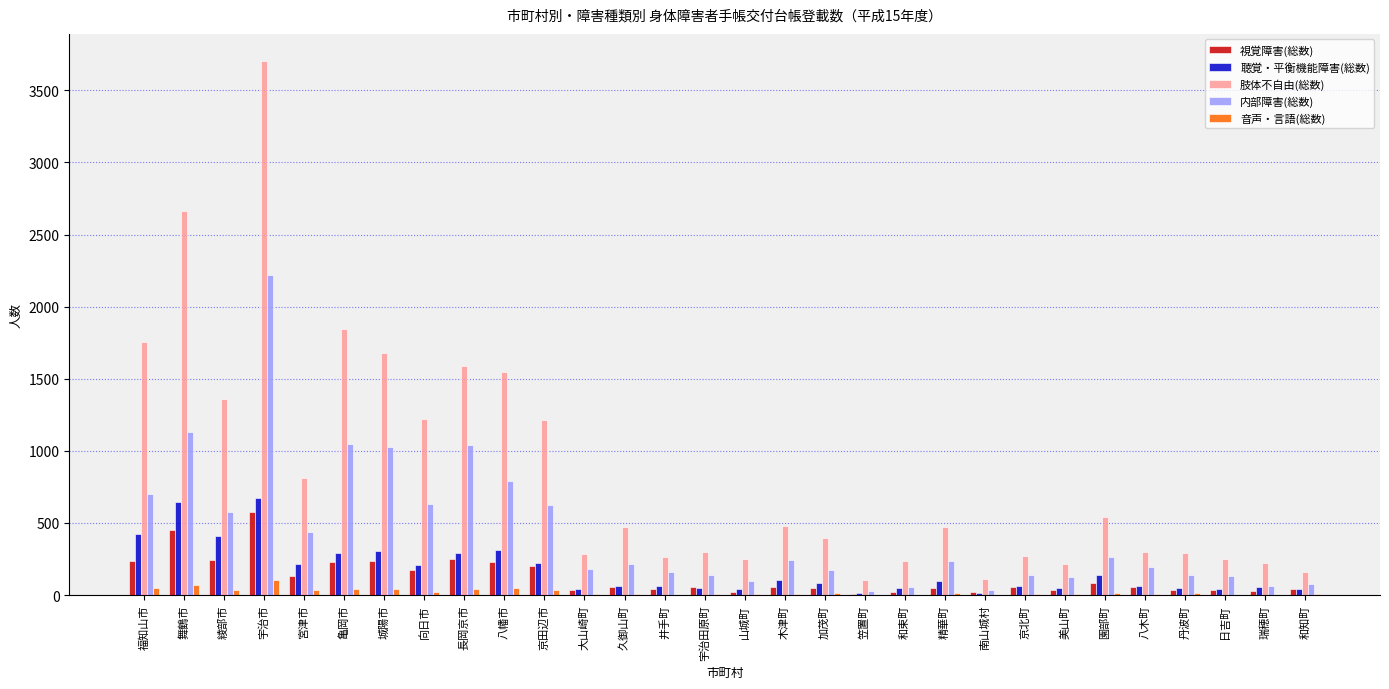

Which series has the largest total across all categories?

肢体不自由(総数)